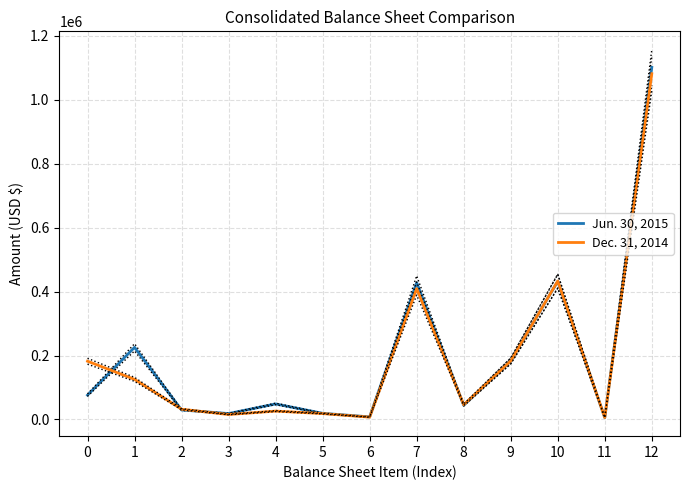

Reading right to left, what are all the values shown in this chart?

Jun. 30, 2015: 12=1100550	11=5721	10=431759	9=182952	8=44453	7=427633	6=8167	5=19321	4=48649	3=18526	2=29797	1=225523	0=76197
Dec. 31, 2014: 12=1080679	11=6137	10=432822	9=182952	8=46090	7=409138	6=7324	5=18420	4=26256	3=15523	2=32211	1=125448	0=182170